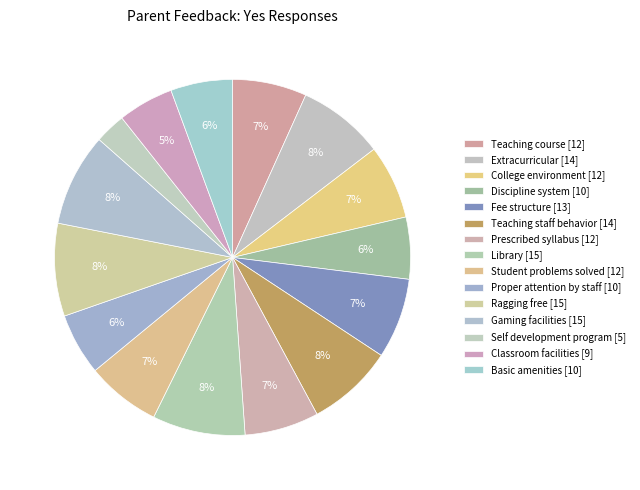

What is the total percentage of Teaching course and Teaching staff behavior?

14.6%